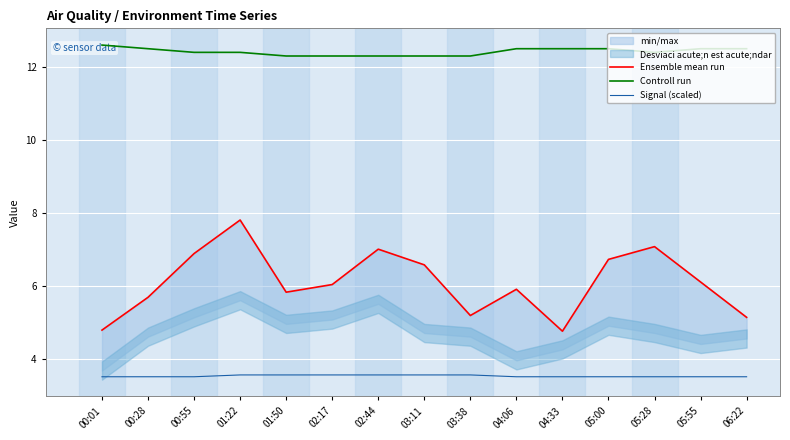

What is the minimum value for Ensemble mean run?

4.8